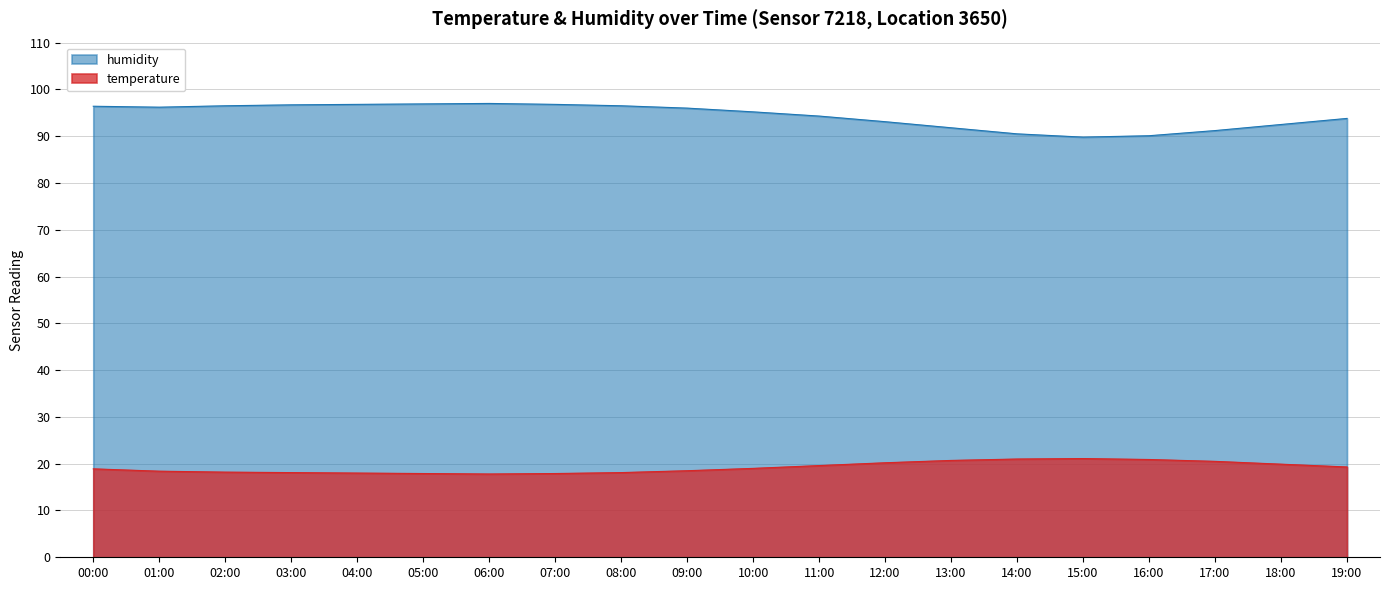

List the series in order of their peak value, highest first.

humidity, temperature